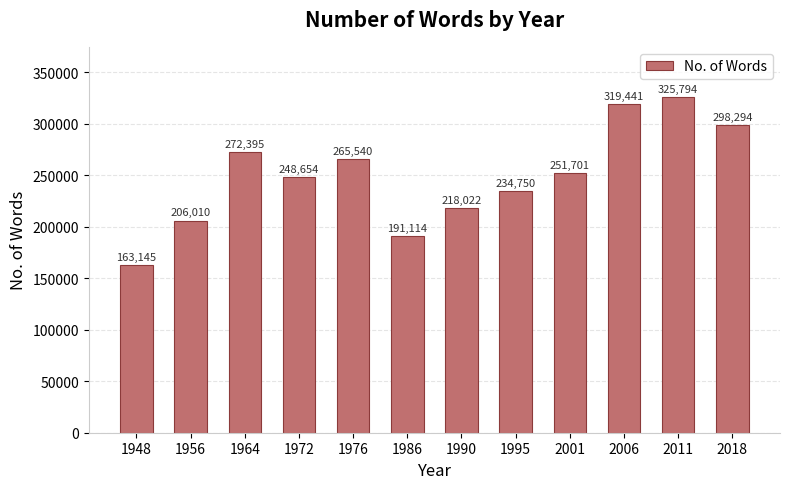

Where does the data first go above 251701?

1964